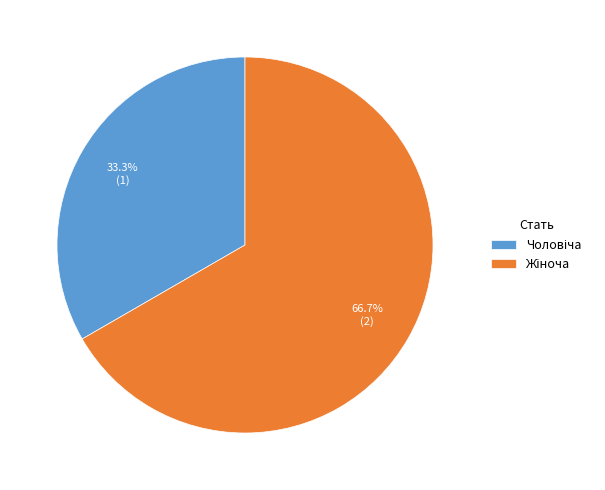

Is there any slice that represents more than half of the pie?

Yes